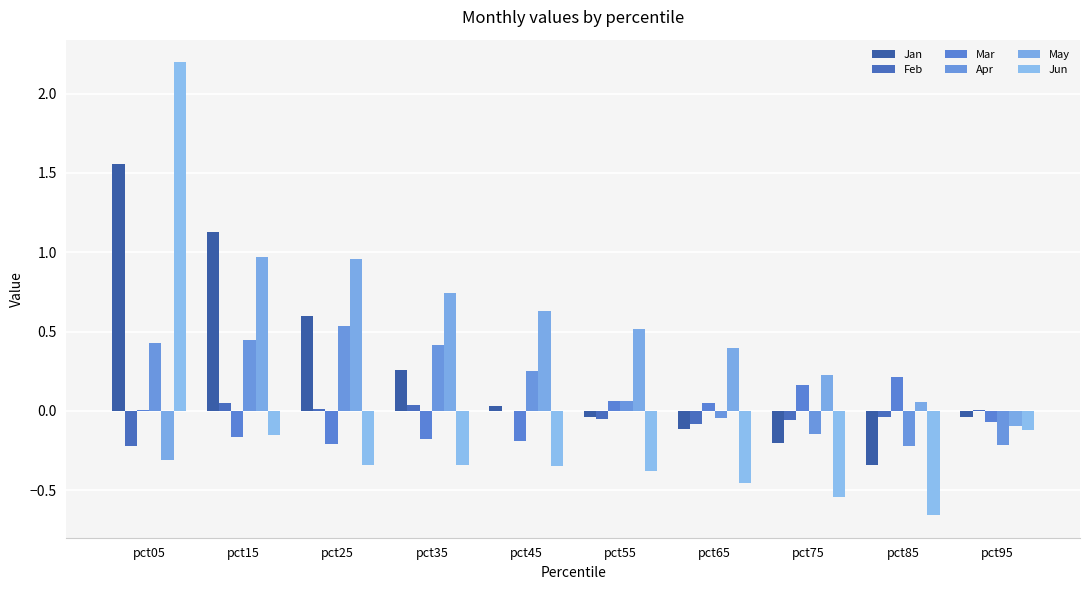

Are the bars grouped side by side (vs. stacked)?

Yes